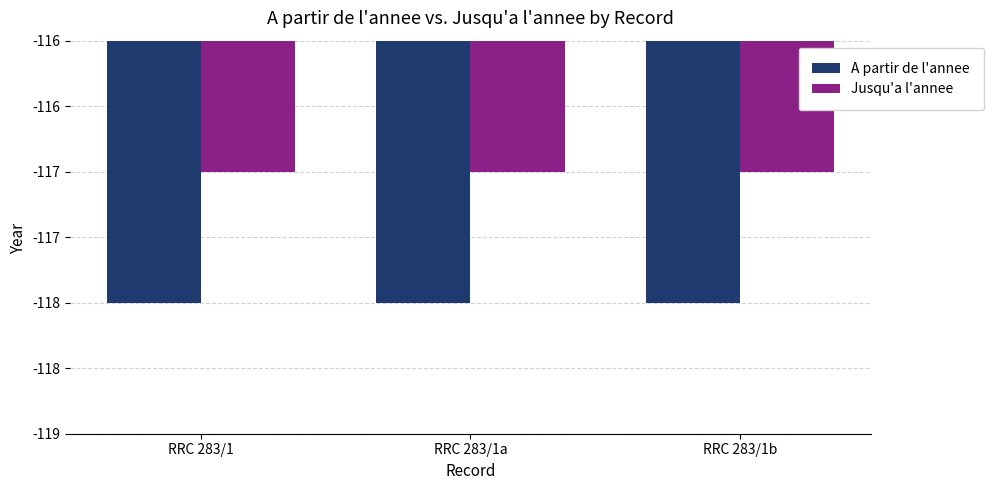

The Jusqu'a l'annee series shows -117 at RRC 283/1. True or false?

True